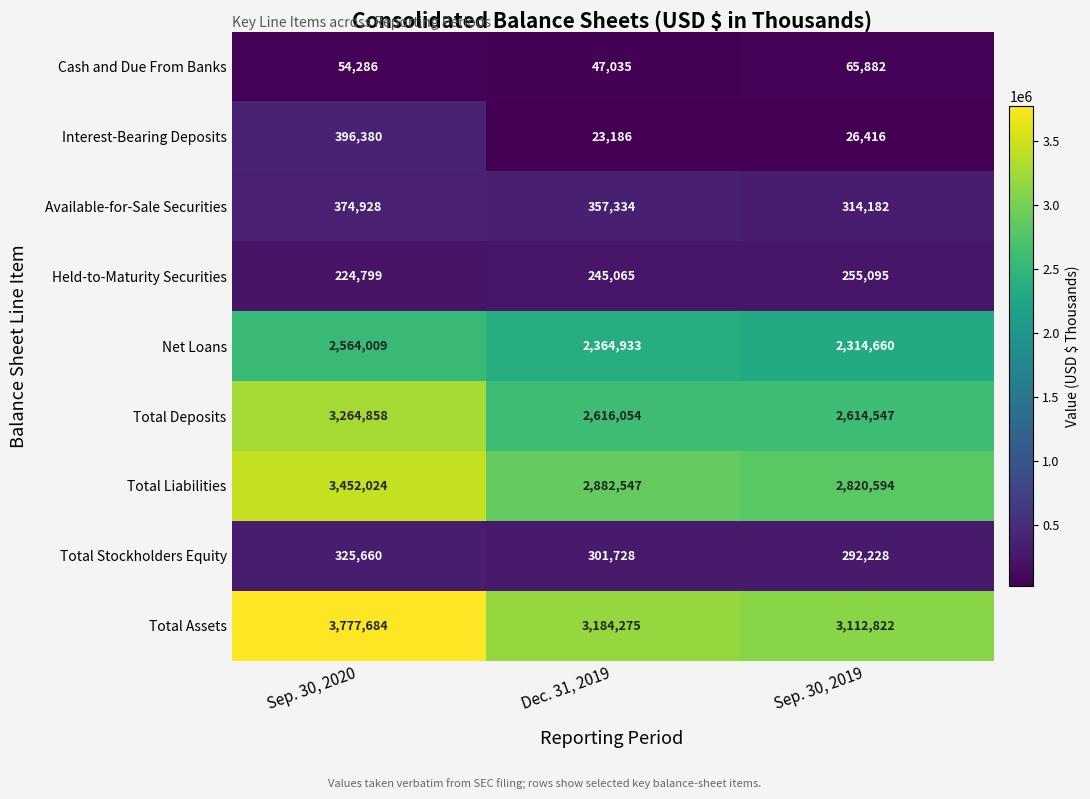

What is the smallest value displayed?

23186